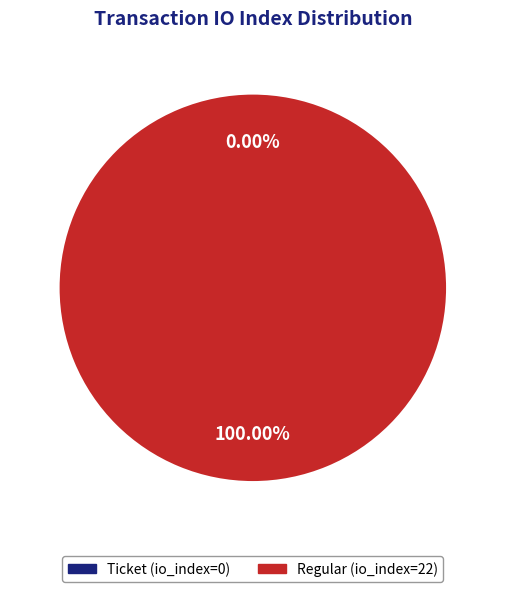

Which slice is the smallest?

Ticket (io_index=0)